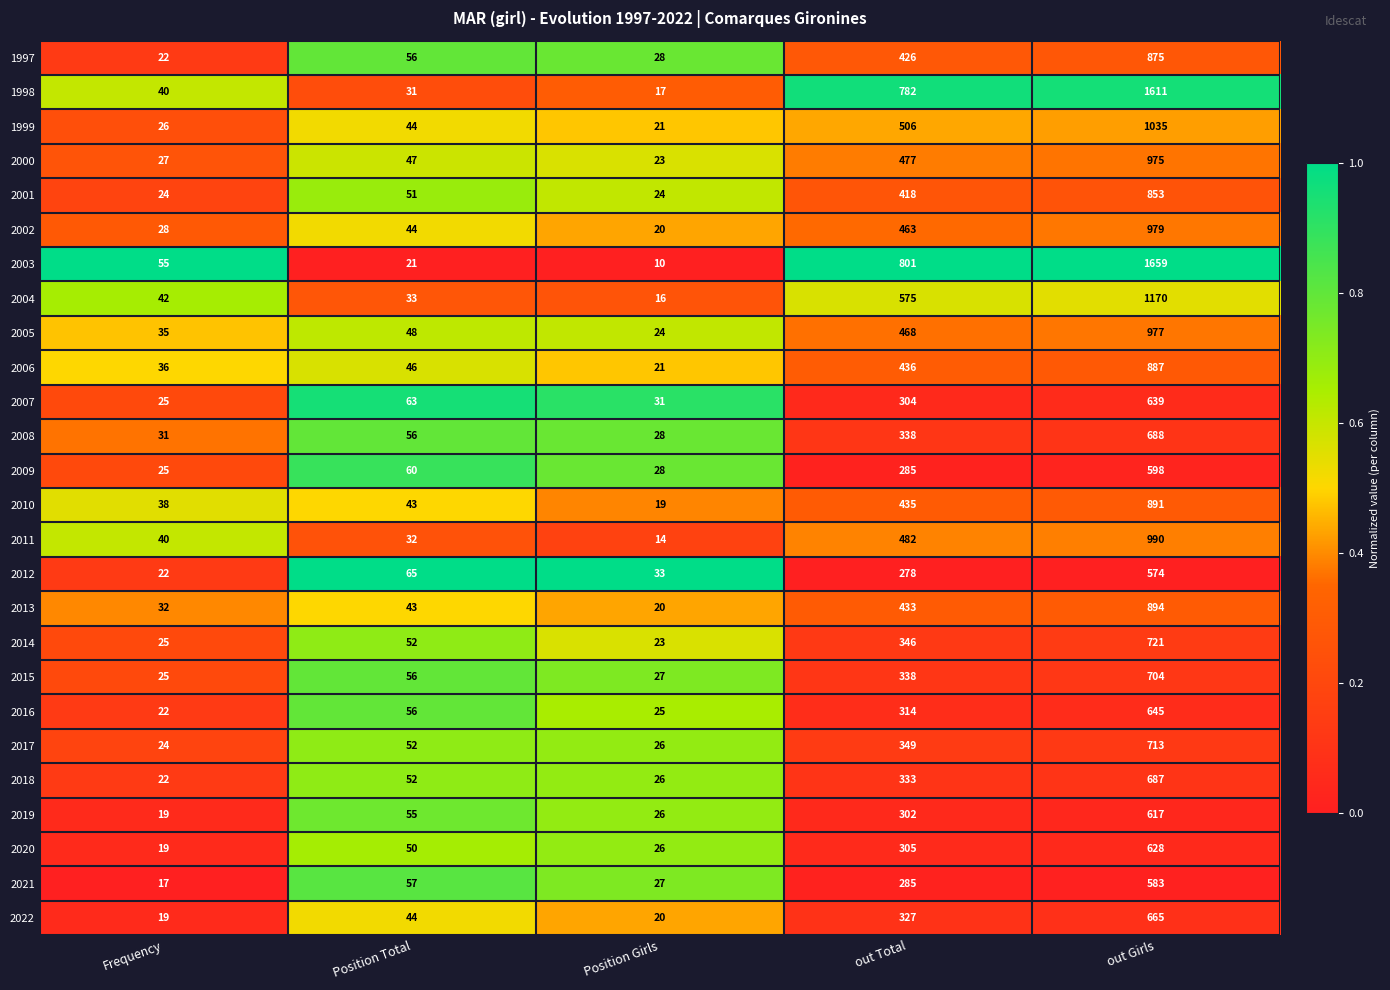

What is the maximum value for 2002?

979